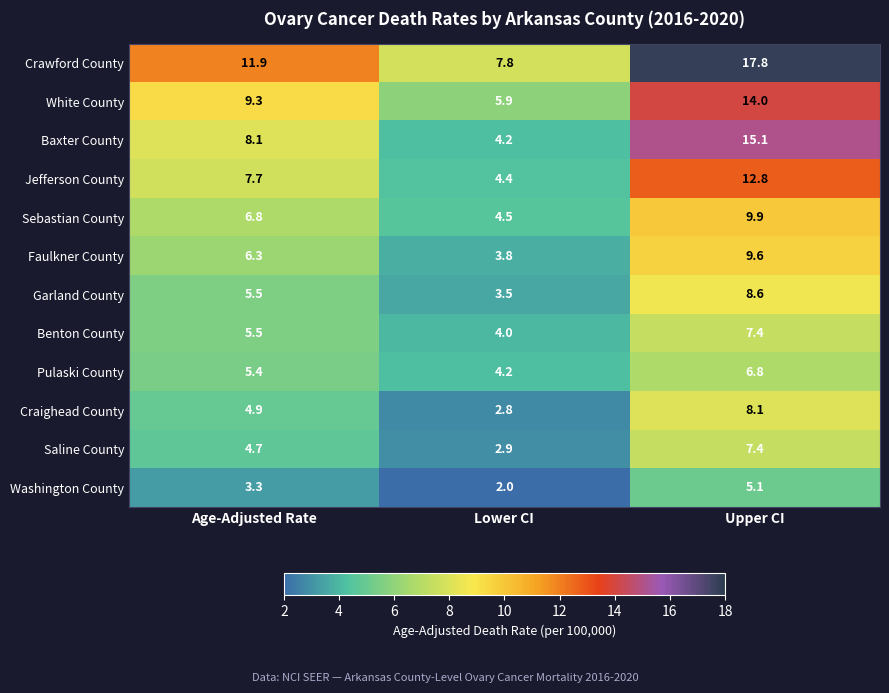

What is the difference between the highest and lowest values at Lower CI?

5.8